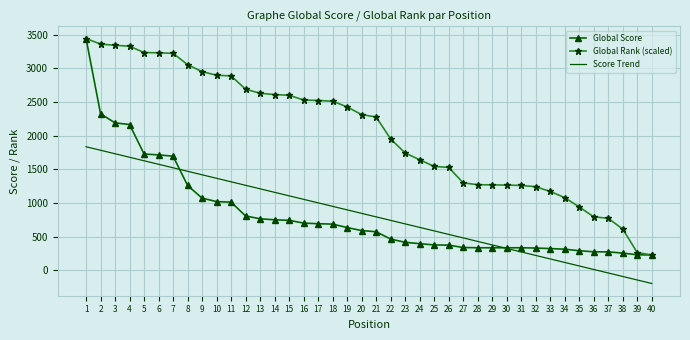

Is it true that Score Trend equals -89.8 at 38?

True